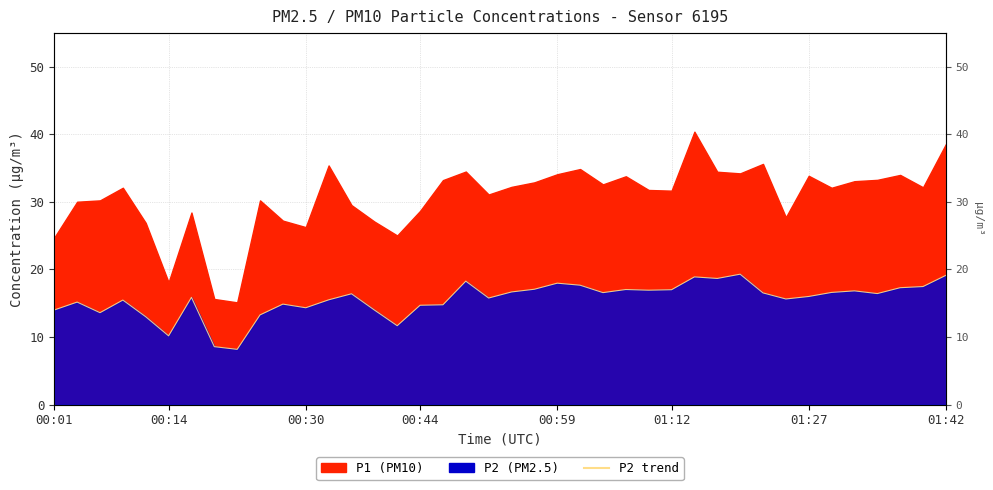

Does the chart display data point markers on the line(s)?

No